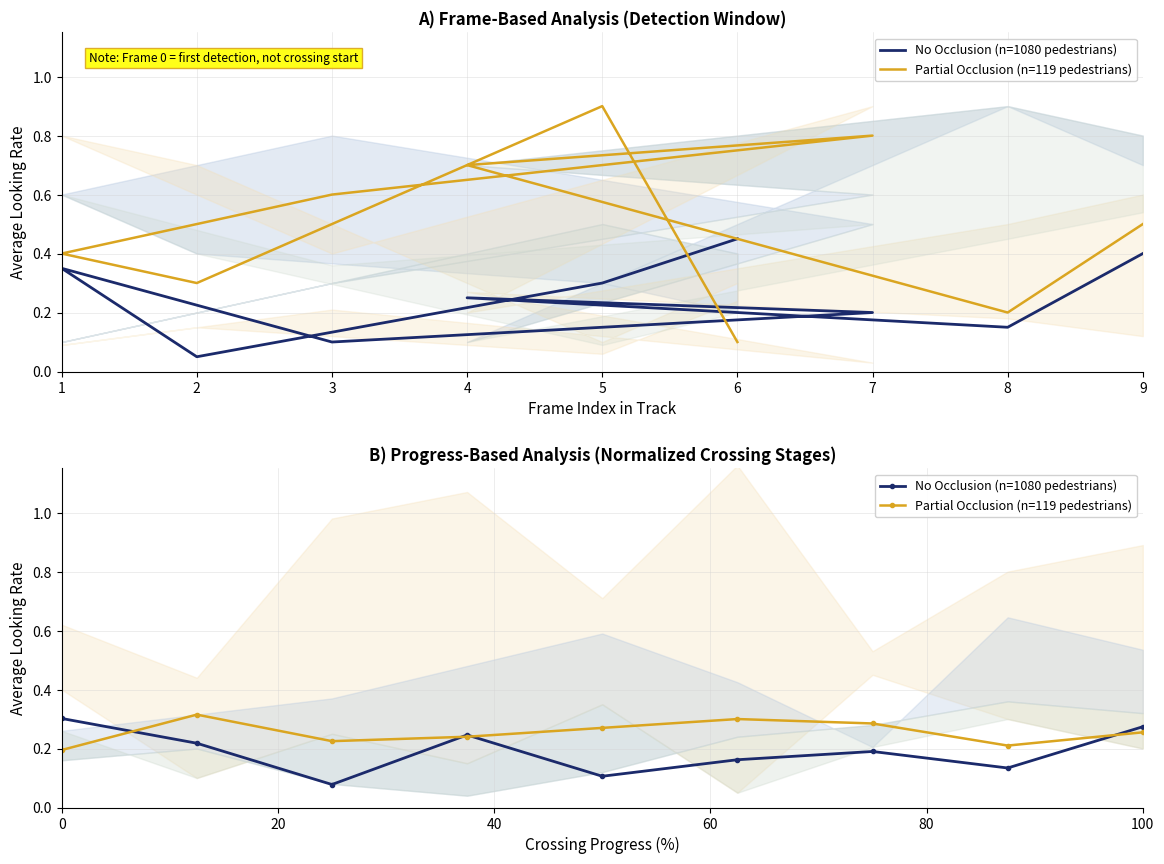

Reading left to right, list all the values displayed in this chart.

No Occlusion (n=1080 pedestrians): 0.3	0.2	0.1	0.2	0.1	0.2	0.2	0.1	0.3
Partial Occlusion (n=119 pedestrians): 0.2	0.3	0.2	0.2	0.3	0.3	0.3	0.2	0.3